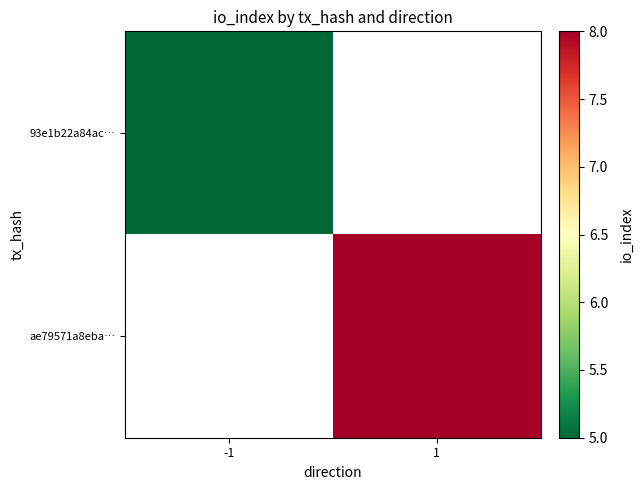

List the labels in order of 93e1b22a84ac… value, largest first.

-1, 1